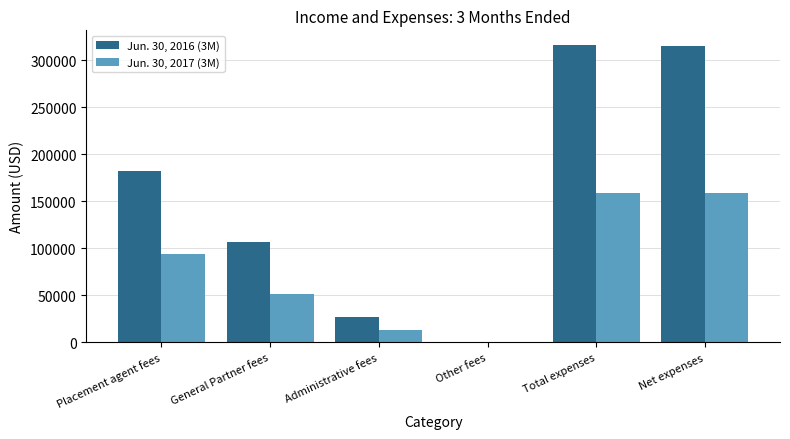

Which series has the largest total across all categories?

Jun. 30, 2016 (3M)